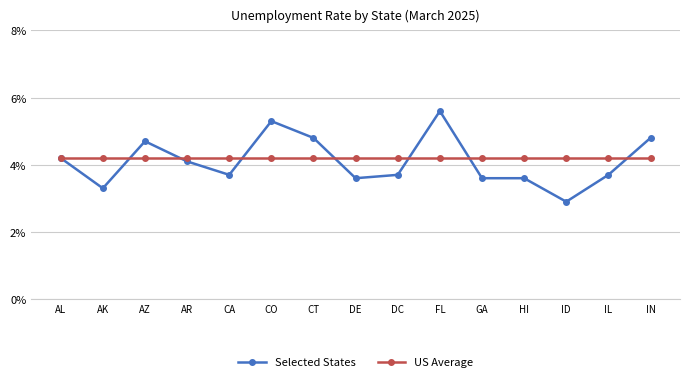

What is the value of the US Average point at the 8th from the left?

4.2